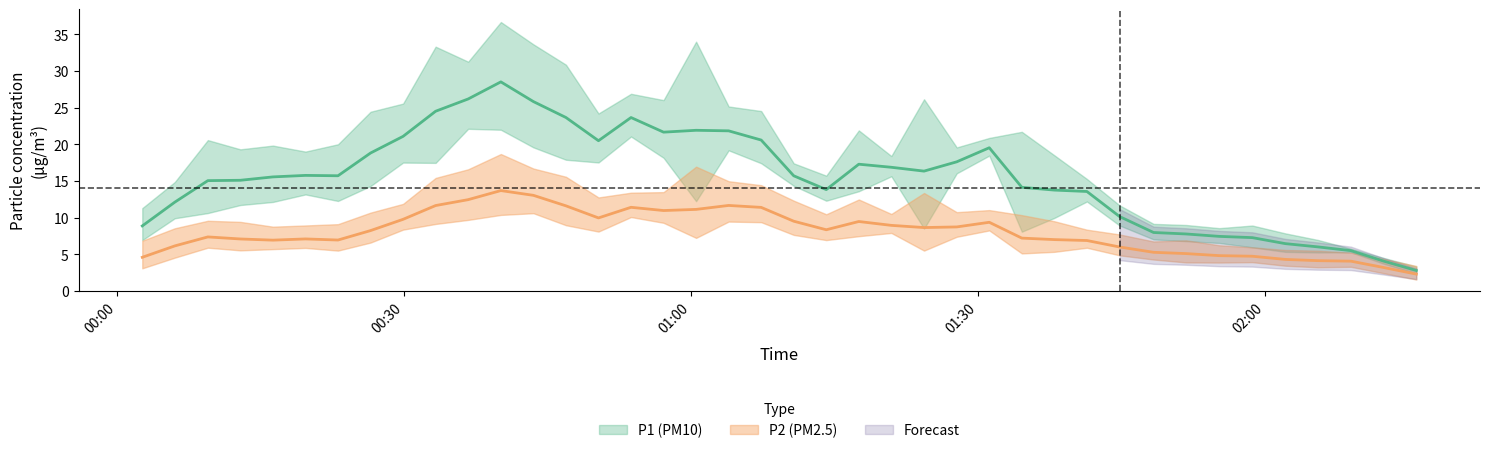

True or false: P2 has more than 2 interior local peaks.

True